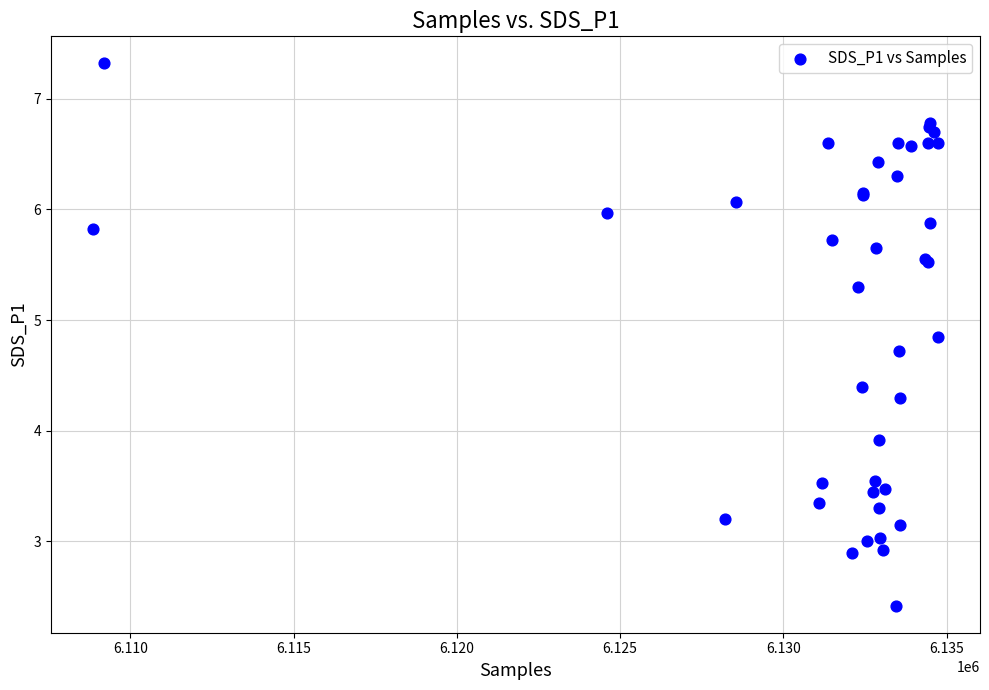

What Y value in the scatter plot is closest to 4?

3.9